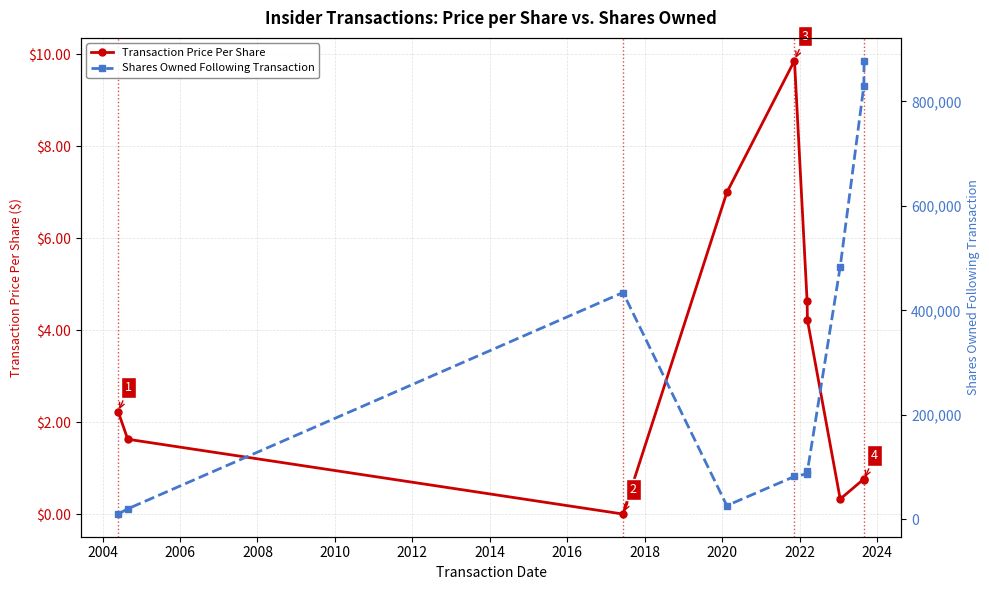

What is the value of the Shares Owned Following Transaction point at the 9th from the left?

829845.0